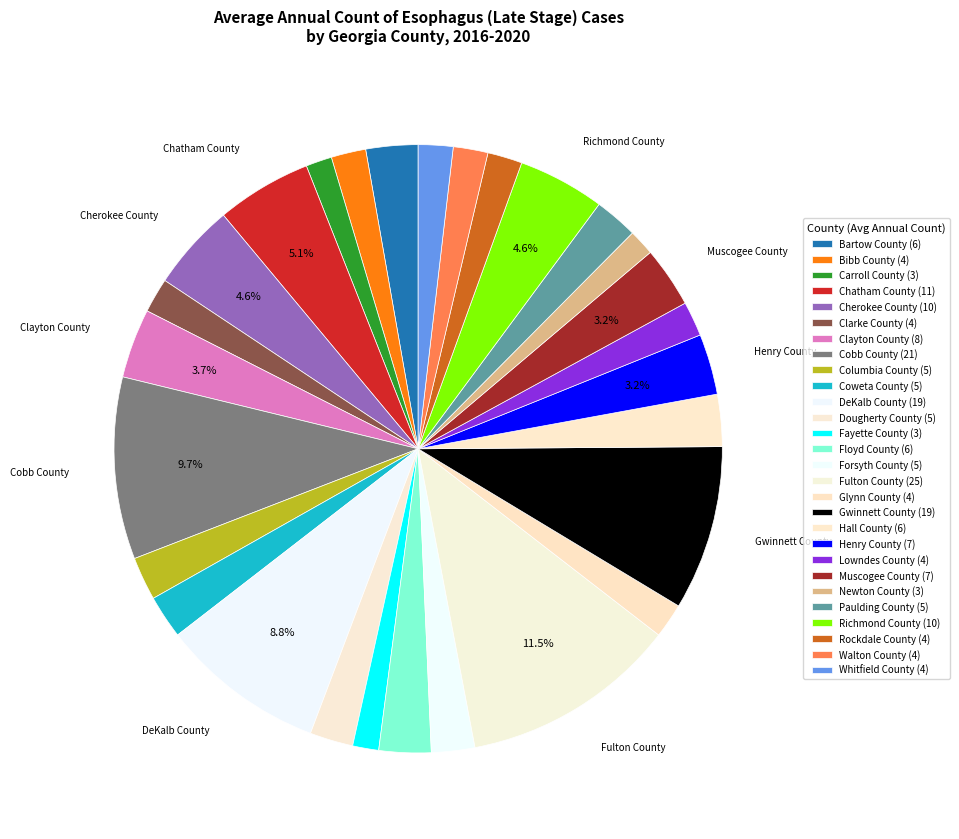

Rank the categories by value from lowest to highest.

Carroll County, Fayette County, Newton County, Bibb County, Clarke County, Glynn County, Lowndes County, Rockdale County, Walton County, Whitfield County, Columbia County, Coweta County, Dougherty County, Forsyth County, Paulding County, Bartow County, Floyd County, Hall County, Henry County, Muscogee County, Clayton County, Cherokee County, Richmond County, Chatham County, DeKalb County, Gwinnett County, Cobb County, Fulton County